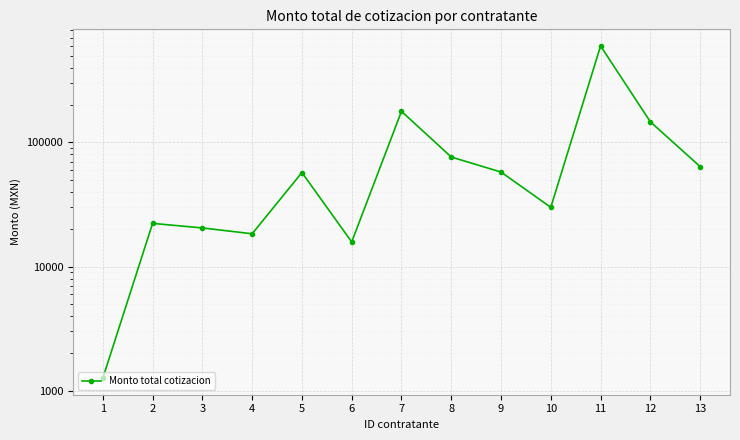

Where does the data first go above 57246?

7